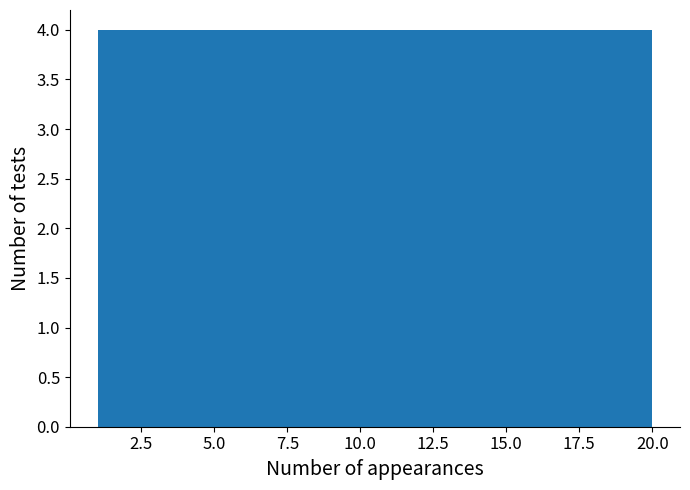

Reading left to right, transcribe this chart: for each bar, give the range it covers on the x-axis and its height. Neither the bar edges nor the heights are printed on the chart, so give them approximately, as read against the axes.

1.0 to 4.8: 4
4.8 to 8.6: 4
8.6 to 12.4: 4
12.4 to 16.2: 4
16.2 to 20.0: 4